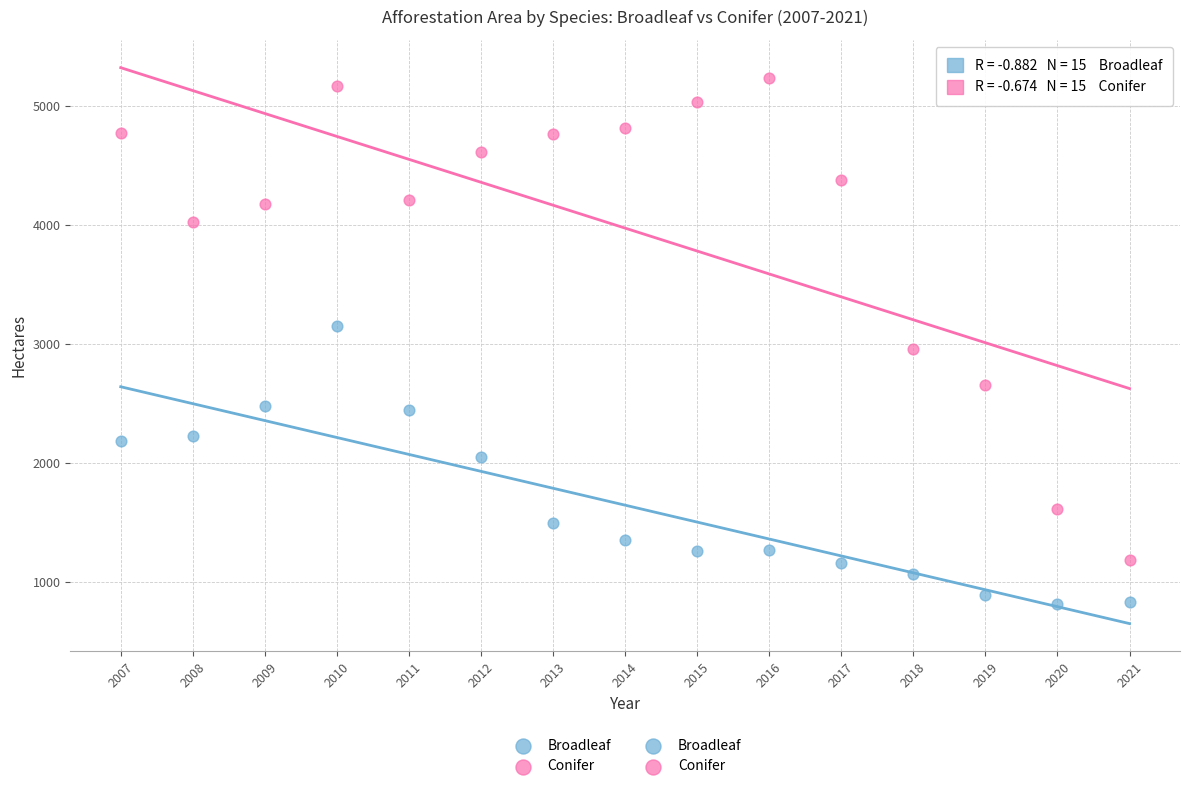

Which series has the widest spread of Y values?

Conifer